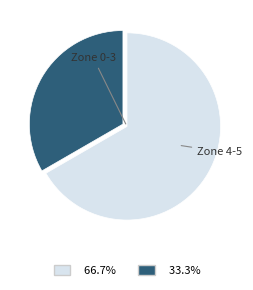

How many slices are in this pie chart?

2